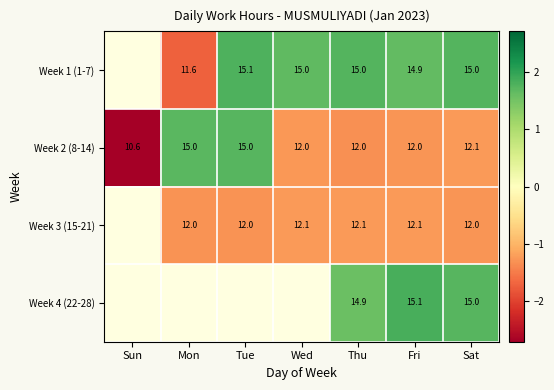

Is it true that Week 4 (22-28) equals 0.4 at Thu?

False